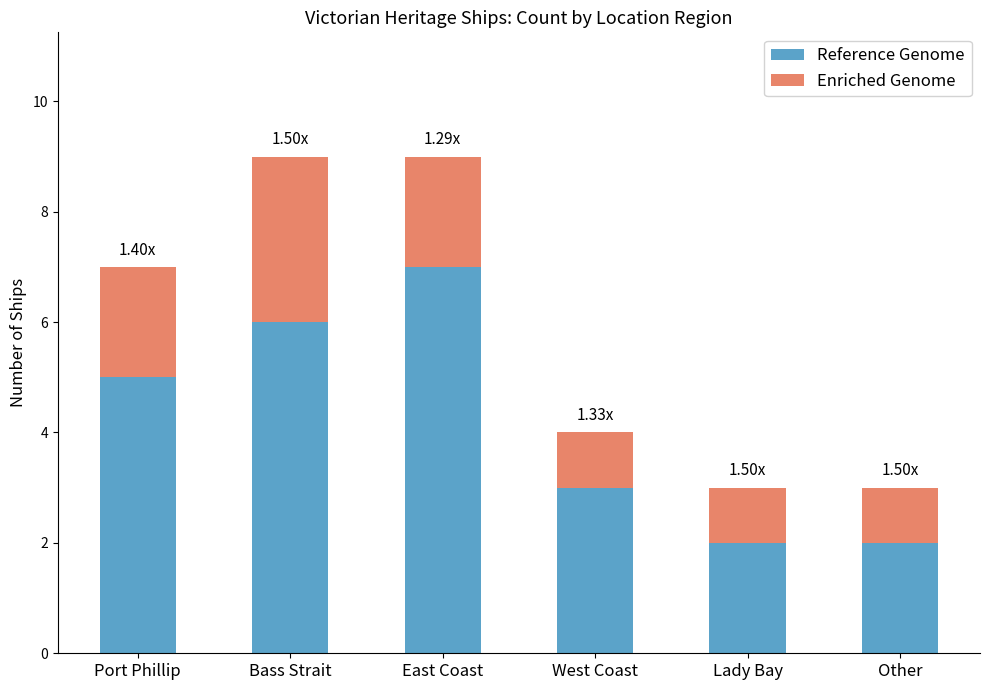

Which category has the highest value in the Reference Genome series?

East Coast